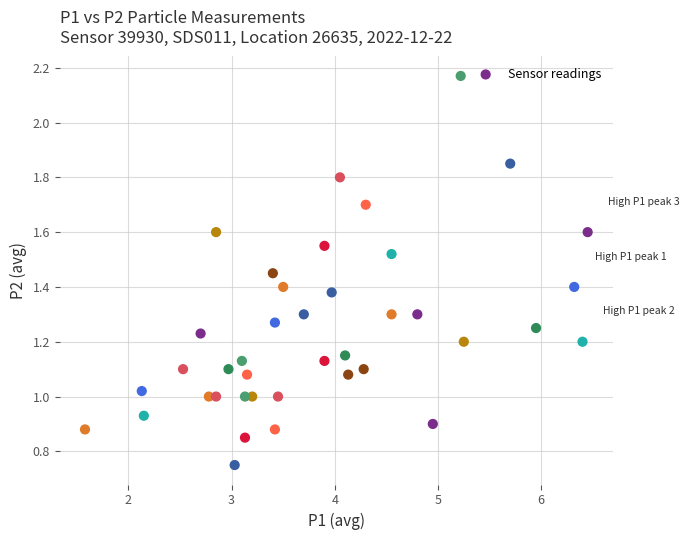

What is the range of X values (max minus min)?

4.9